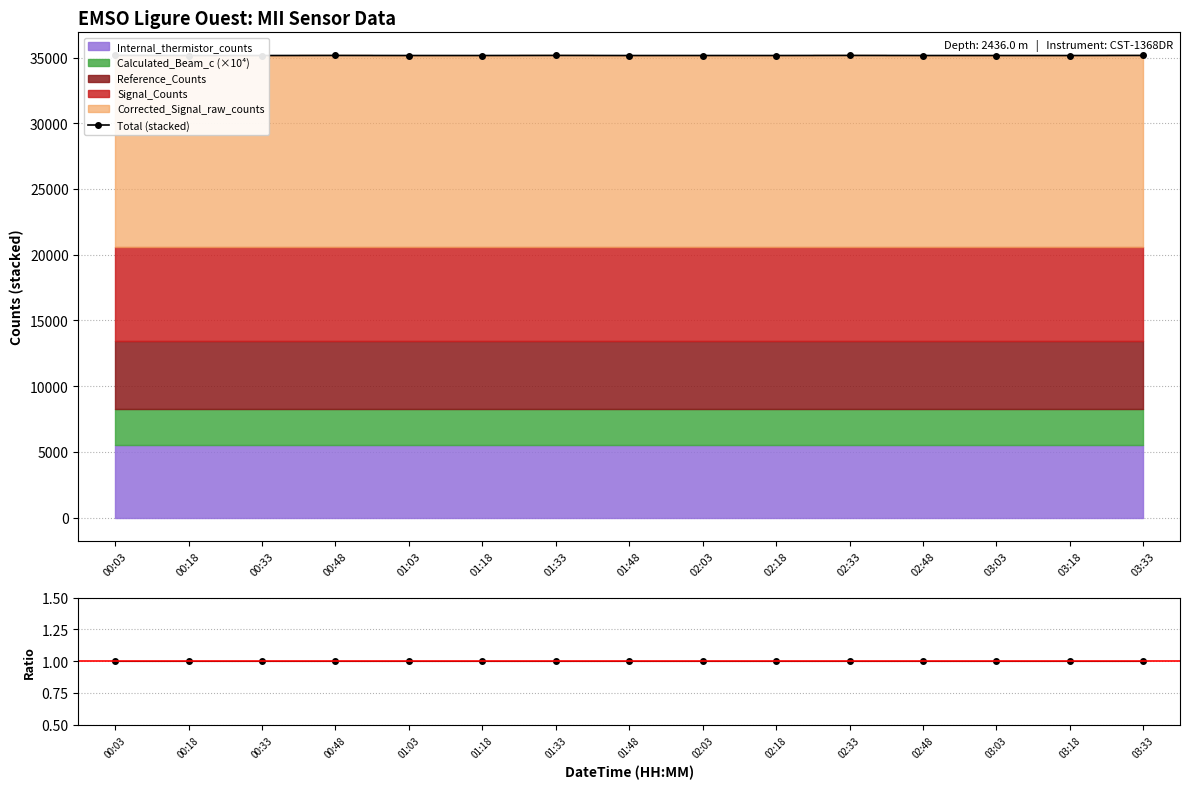

What is the value of the Data/Stack point at the 6th from the left?

1